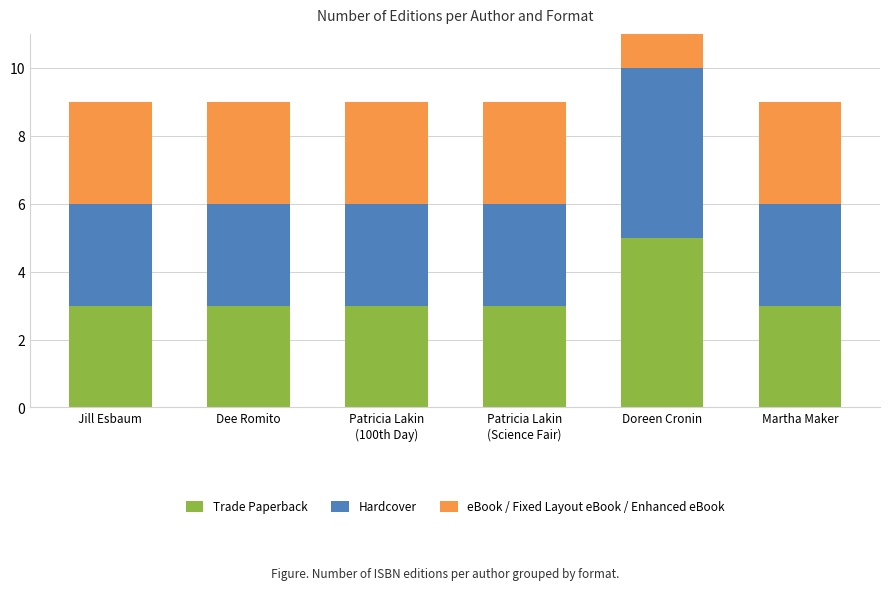

How many data points in Trade Paperback are above 3?

1